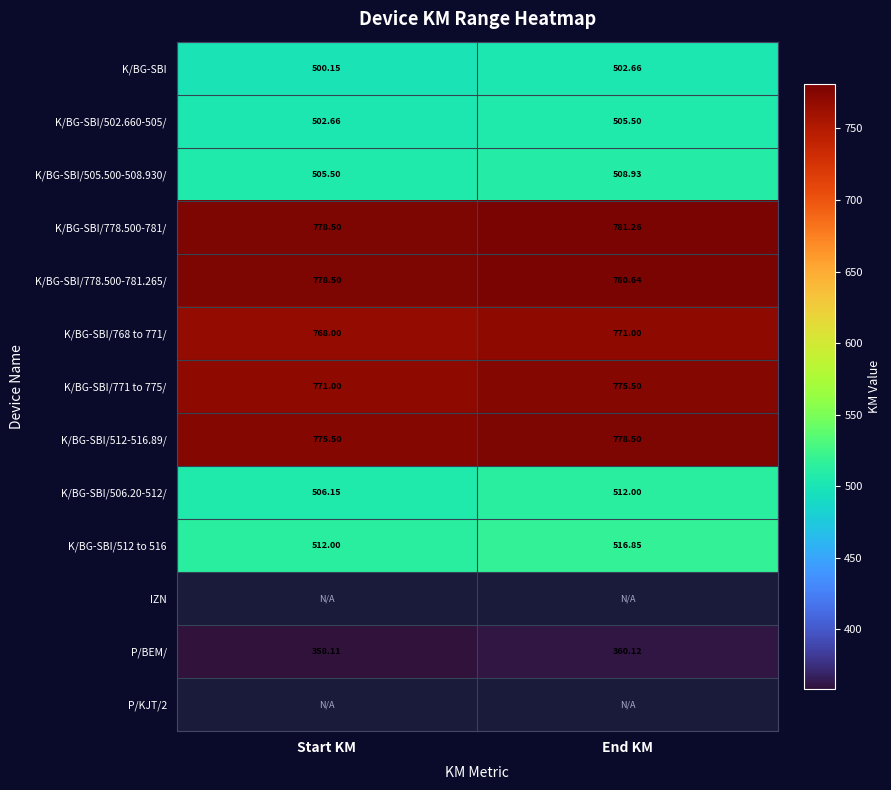

Is it true that K/BG-SBI/771 to 775/ equals 775.5 at End KM?

True